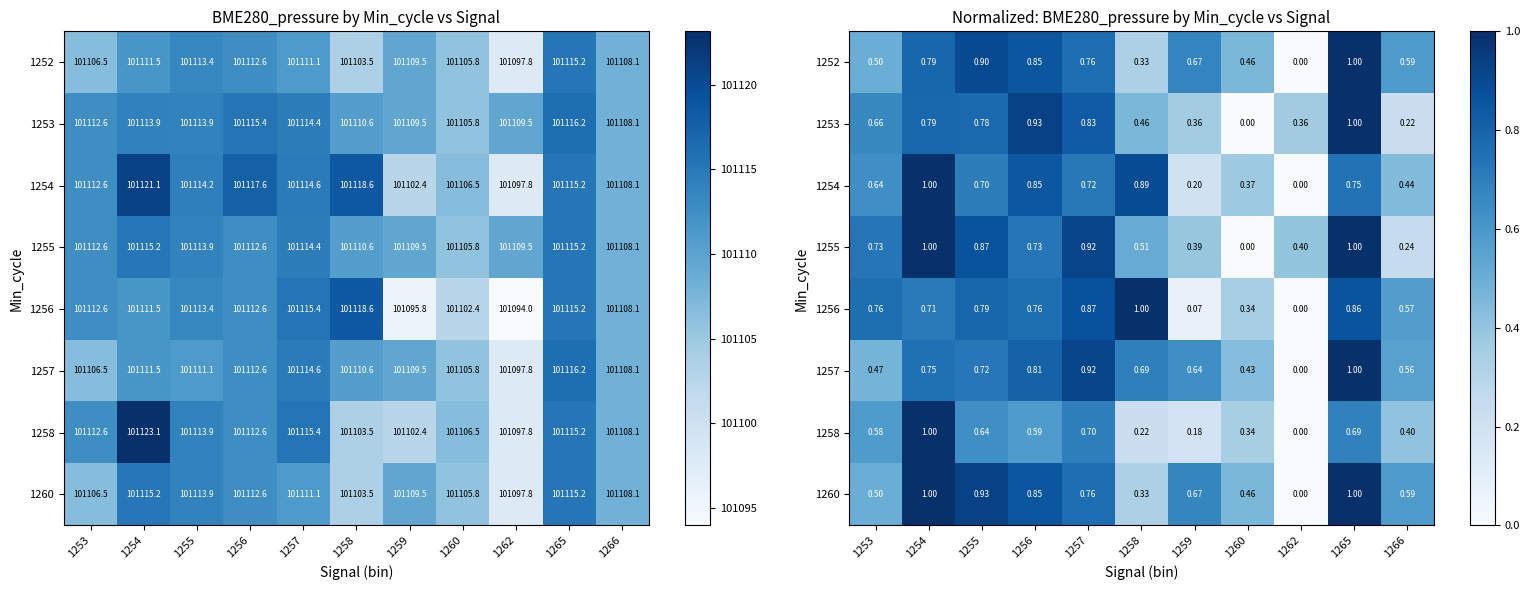

At which category does the chart reach its minimum across all series?

1262